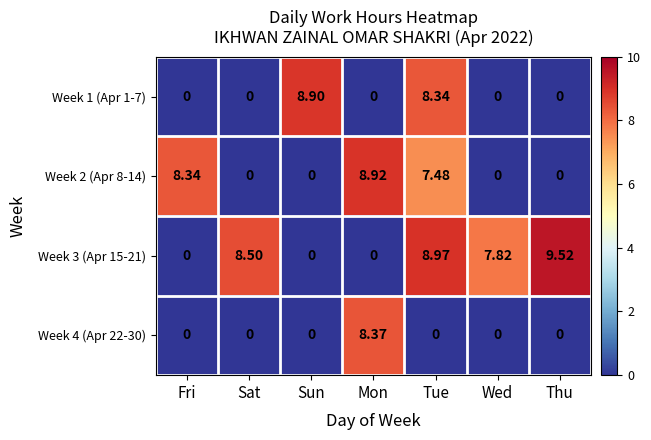

At how many categories does at least one series exceed 0?

7